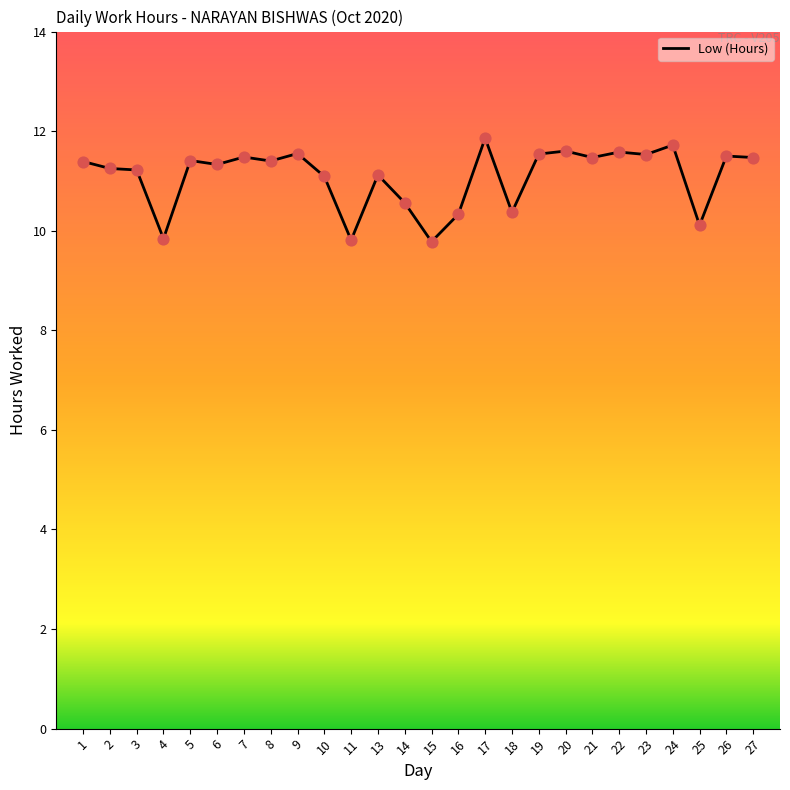

What is the change in value from 8 to 24?

+0.3